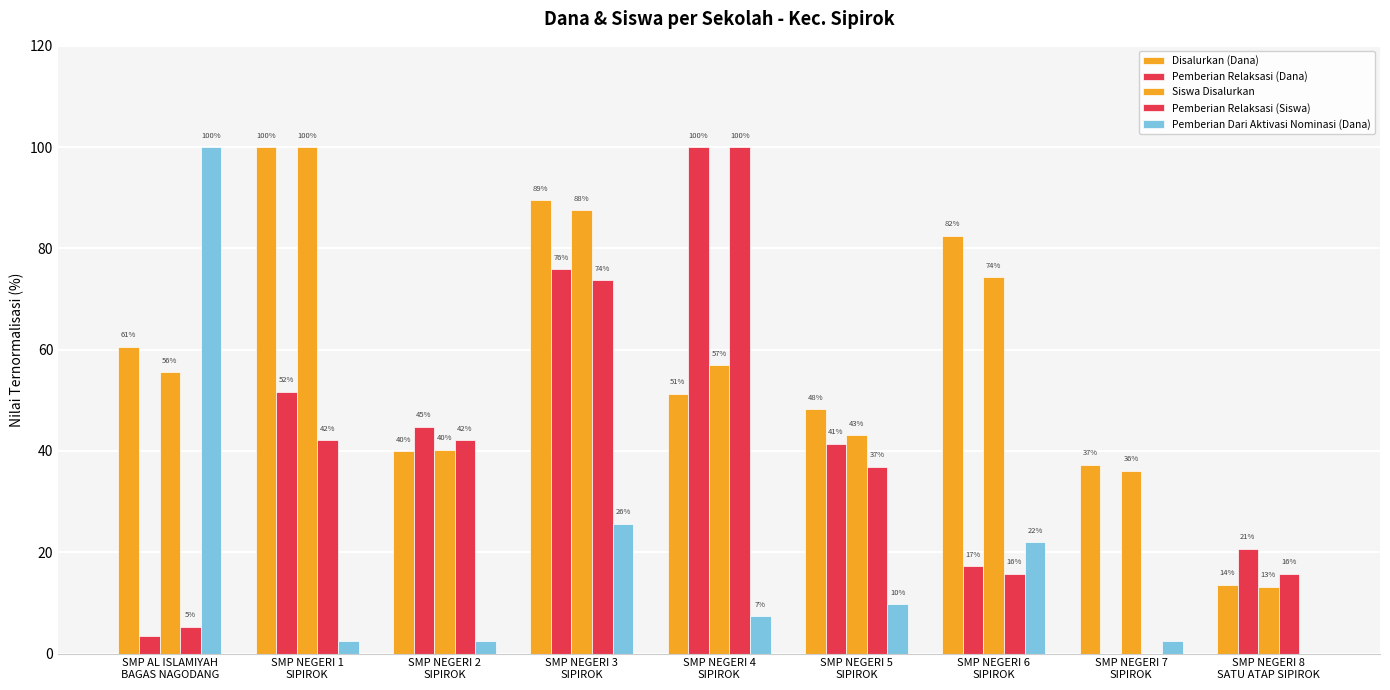

Reading right to left, extract all data points from this chart.

Disalurkan (Dana): SMP NEGERI 8
SATU ATAP SIPIROK=13.6	SMP NEGERI 7
SIPIROK=37.3	SMP NEGERI 6
SIPIROK=82.5	SMP NEGERI 5
SIPIROK=48.2	SMP NEGERI 4
SIPIROK=51.3	SMP NEGERI 3
SIPIROK=89.5	SMP NEGERI 2
SIPIROK=39.9	SMP NEGERI 1
SIPIROK=100.0	SMP AL ISLAMIYAH
BAGAS NAGODANG=60.5
Pemberian Relaksasi (Dana): SMP NEGERI 8
SATU ATAP SIPIROK=20.7	SMP NEGERI 7
SIPIROK=0.0	SMP NEGERI 6
SIPIROK=17.2	SMP NEGERI 5
SIPIROK=41.4	SMP NEGERI 4
SIPIROK=100.0	SMP NEGERI 3
SIPIROK=75.9	SMP NEGERI 2
SIPIROK=44.8	SMP NEGERI 1
SIPIROK=51.7	SMP AL ISLAMIYAH
BAGAS NAGODANG=3.4
Siswa Disalurkan: SMP NEGERI 8
SATU ATAP SIPIROK=13.2	SMP NEGERI 7
SIPIROK=36.1	SMP NEGERI 6
SIPIROK=74.3	SMP NEGERI 5
SIPIROK=43.1	SMP NEGERI 4
SIPIROK=56.9	SMP NEGERI 3
SIPIROK=87.5	SMP NEGERI 2
SIPIROK=40.3	SMP NEGERI 1
SIPIROK=100.0	SMP AL ISLAMIYAH
BAGAS NAGODANG=55.6
Pemberian Relaksasi (Siswa): SMP NEGERI 8
SATU ATAP SIPIROK=15.8	SMP NEGERI 7
SIPIROK=0.0	SMP NEGERI 6
SIPIROK=15.8	SMP NEGERI 5
SIPIROK=36.8	SMP NEGERI 4
SIPIROK=100.0	SMP NEGERI 3
SIPIROK=73.7	SMP NEGERI 2
SIPIROK=42.1	SMP NEGERI 1
SIPIROK=42.1	SMP AL ISLAMIYAH
BAGAS NAGODANG=5.3
Pemberian Dari Aktivasi Nominasi (Dana): SMP NEGERI 8
SATU ATAP SIPIROK=0.0	SMP NEGERI 7
SIPIROK=2.4	SMP NEGERI 6
SIPIROK=22.0	SMP NEGERI 5
SIPIROK=9.8	SMP NEGERI 4
SIPIROK=7.3	SMP NEGERI 3
SIPIROK=25.6	SMP NEGERI 2
SIPIROK=2.4	SMP NEGERI 1
SIPIROK=2.4	SMP AL ISLAMIYAH
BAGAS NAGODANG=100.0